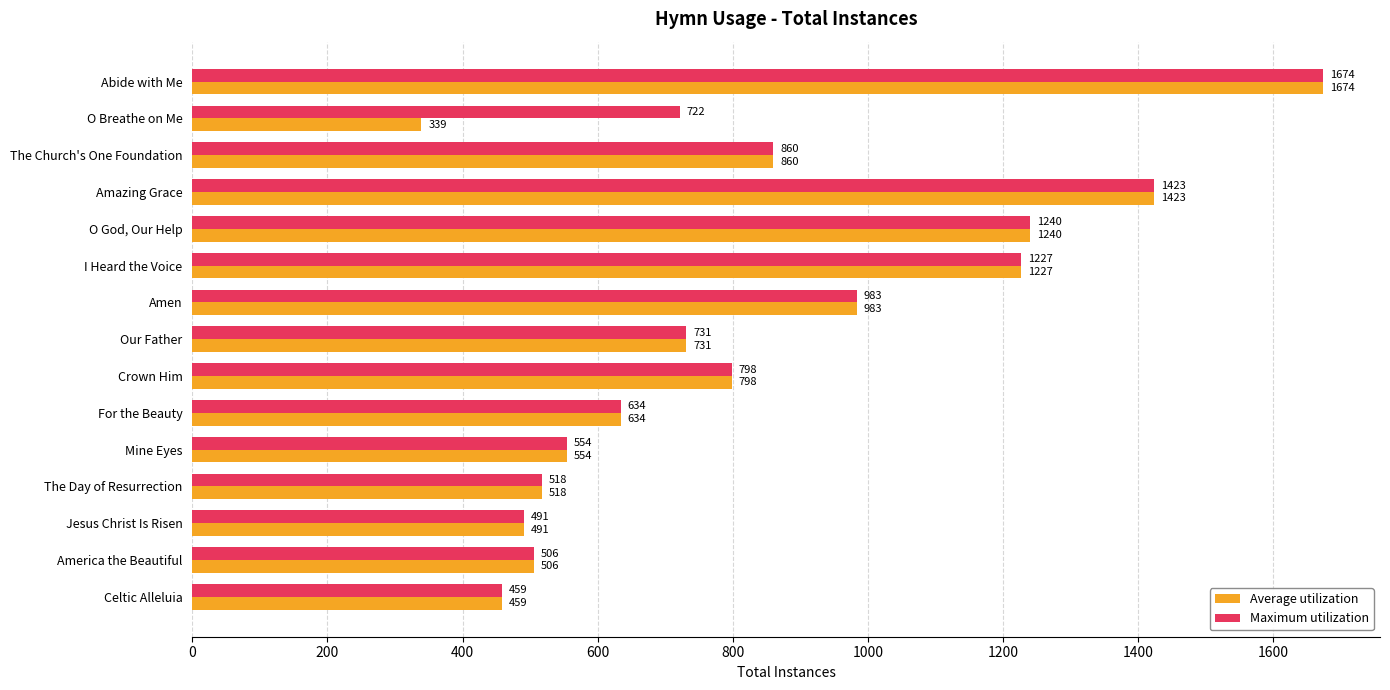

Where is Maximum utilization nearest to the value 1066?

Amen